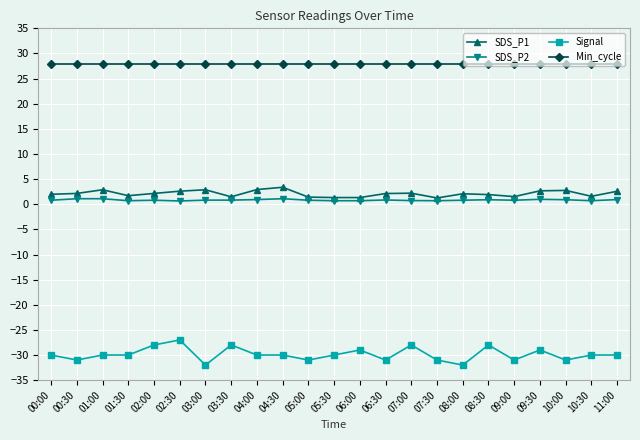

Which series has the widest spread of values?

Signal